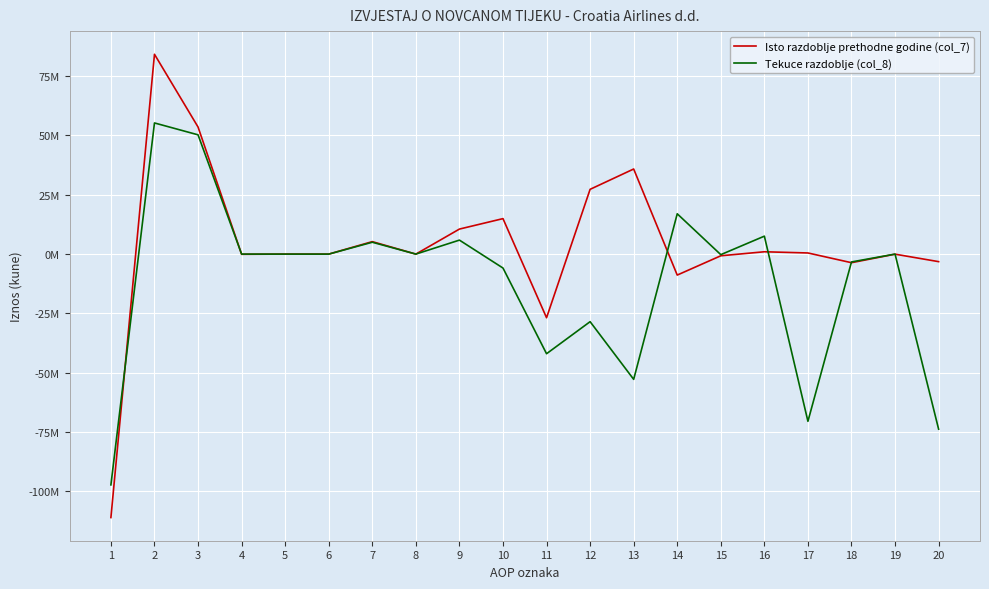

What are all the series names shown in the legend?

Isto razdoblje prethodne godine (col_7), Tekuce razdoblje (col_8)